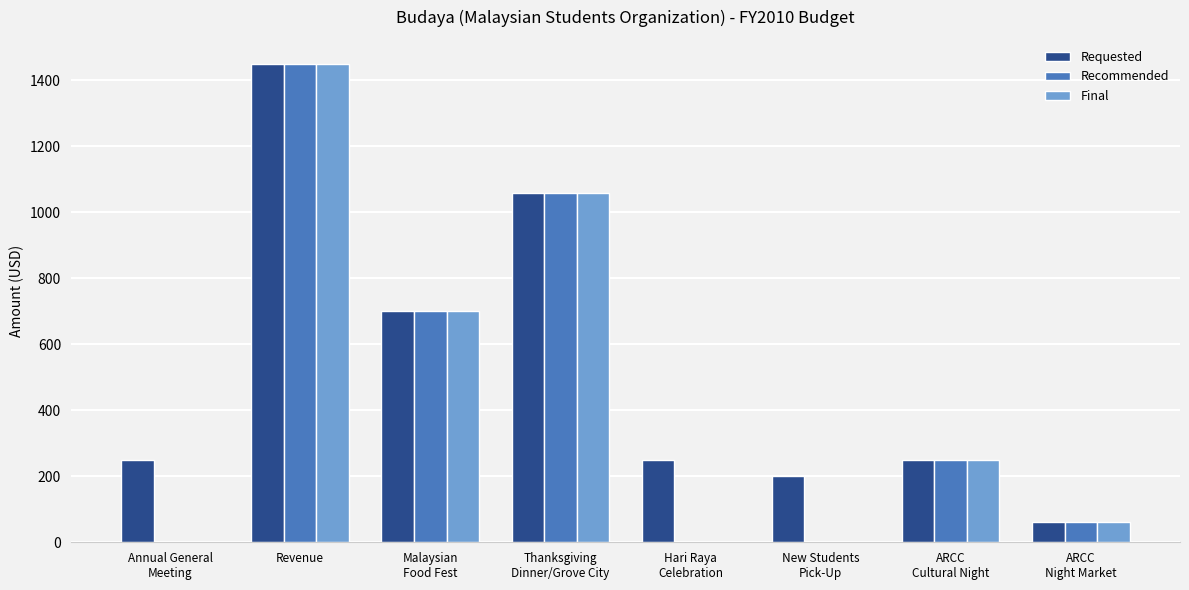

The Recommended series shows 1450 at Revenue. True or false?

True